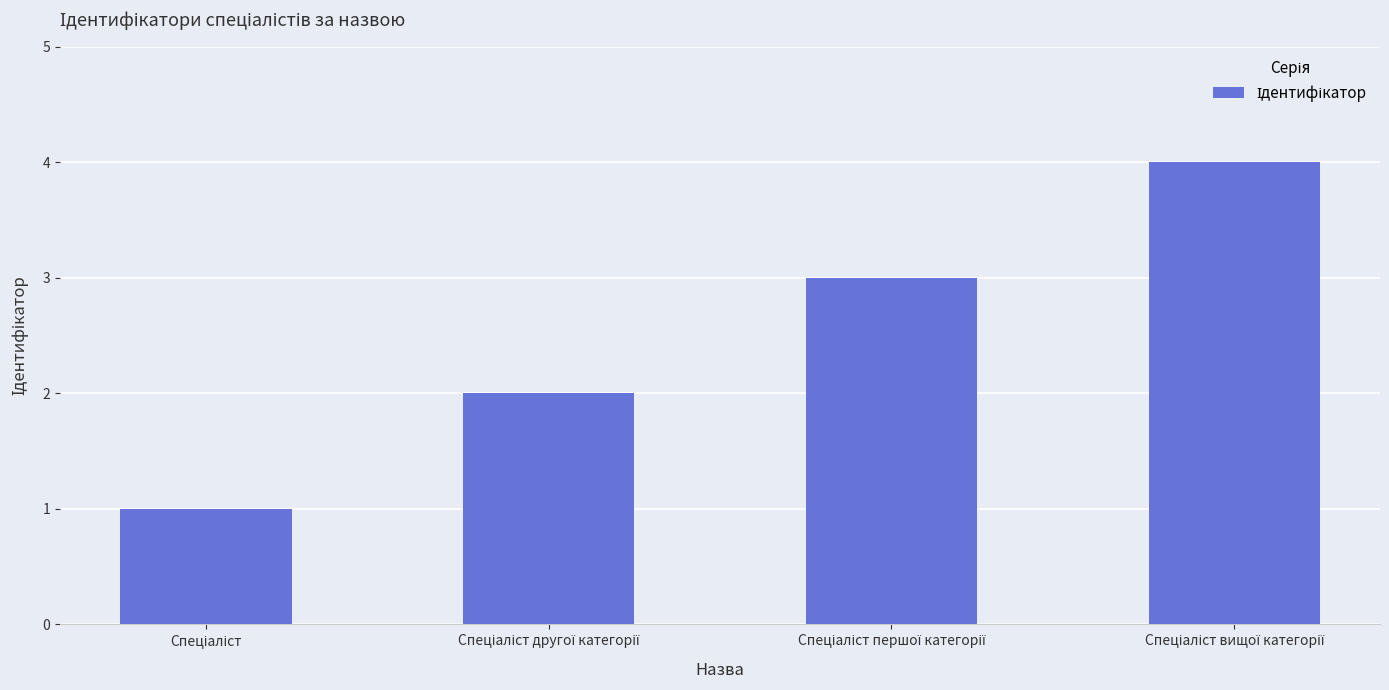

What is the difference between the maximum and minimum values?

3